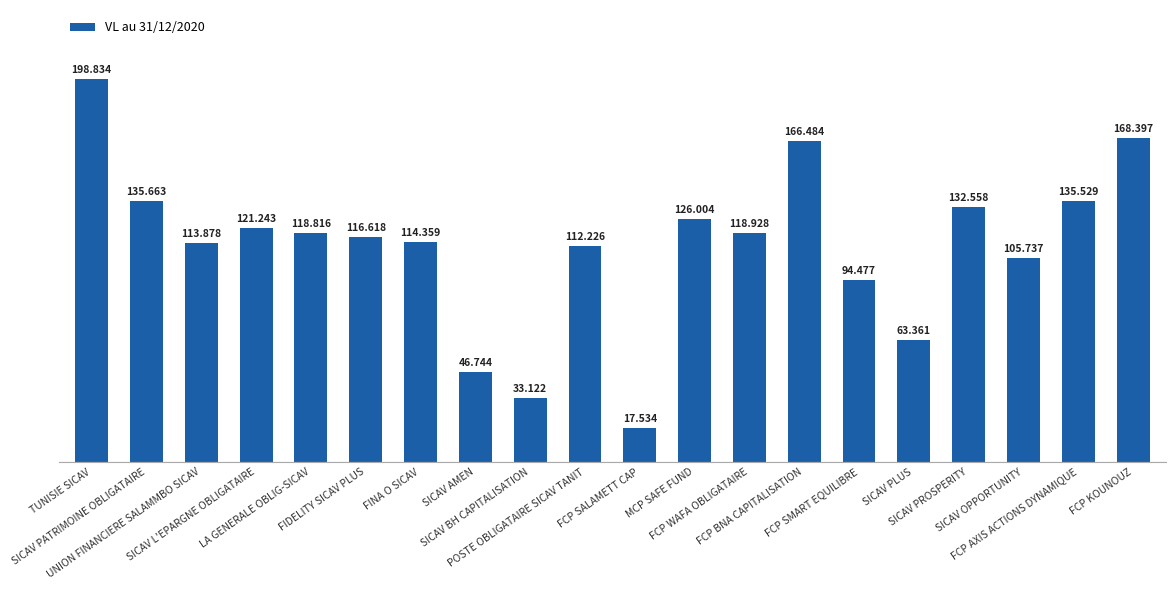

Between POSTE OBLIGATAIRE SICAV TANIT and SICAV PLUS, which is larger?

POSTE OBLIGATAIRE SICAV TANIT